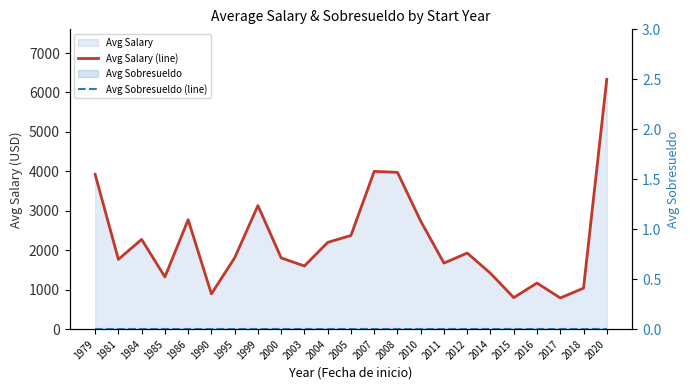

True or false: Avg Sobresueldo (line) and Avg Salary (line) cross at least once.

False